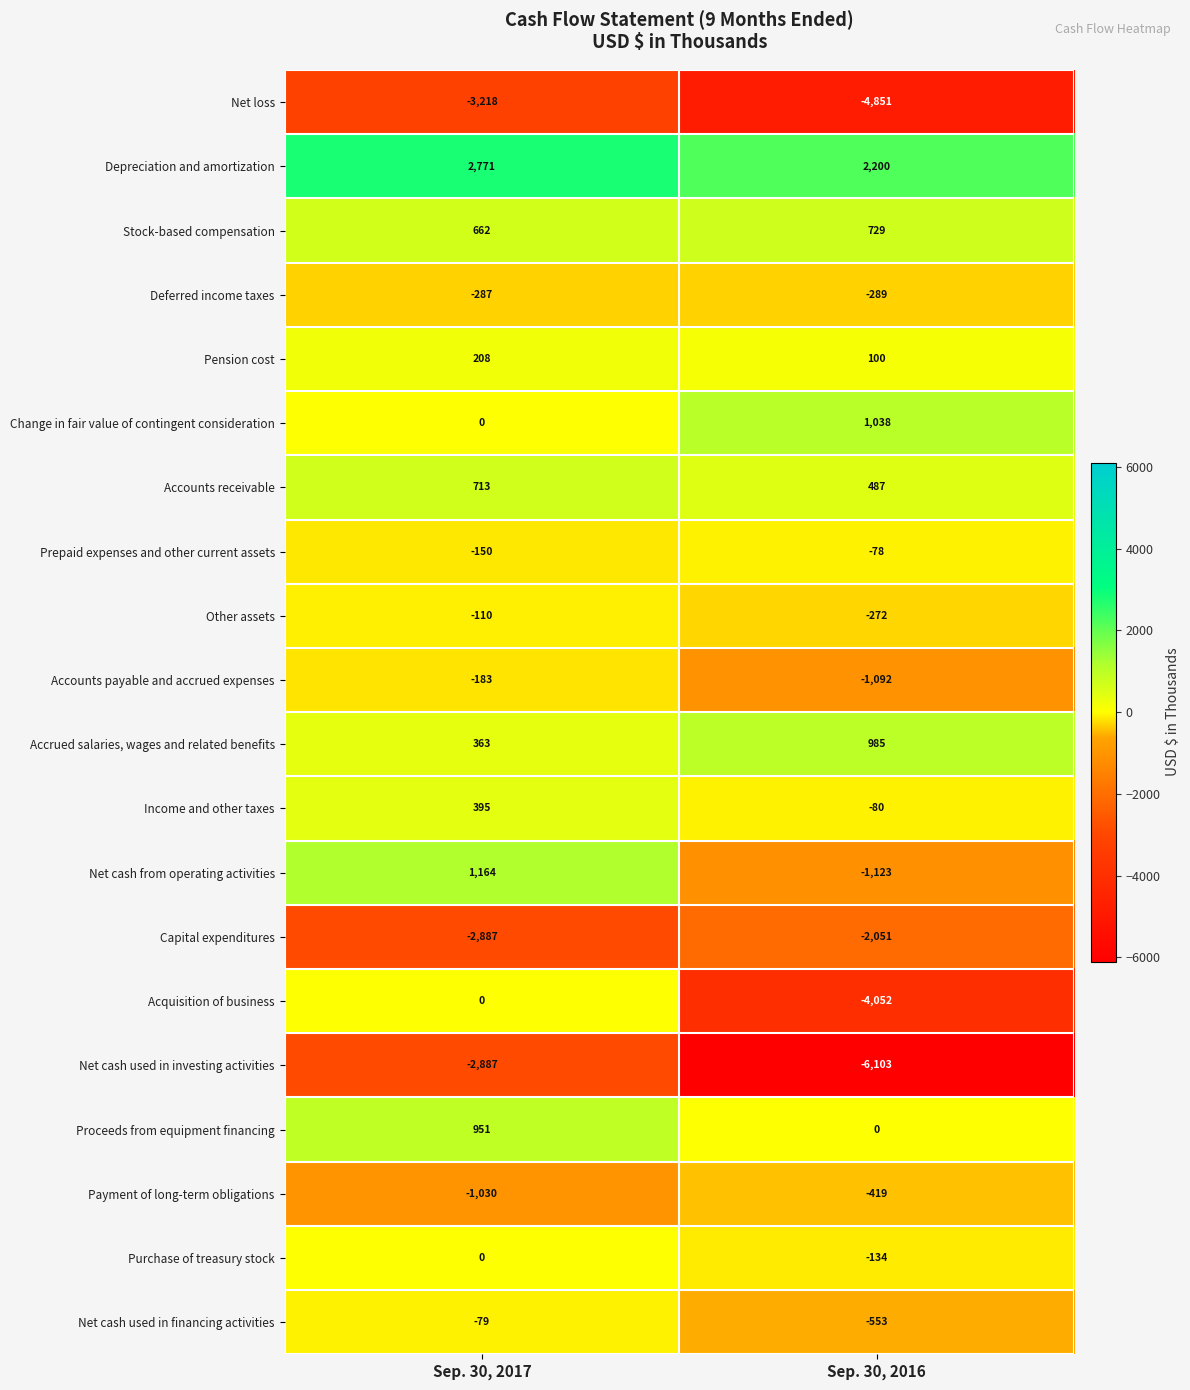

What is the greatest value displayed?

2771